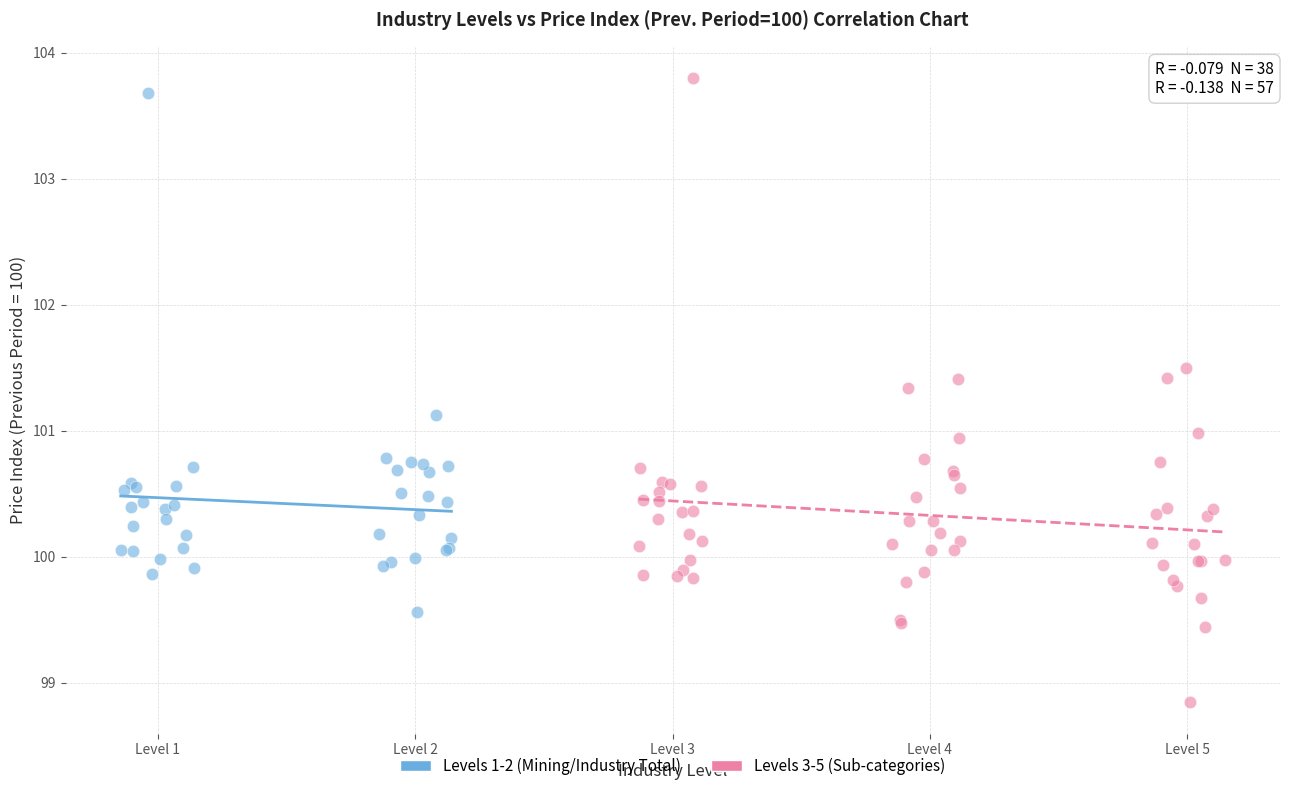

What are all the series names shown in the legend?

Levels 1-2 (Mining/Industry Total), Levels 3-5 (Sub-categories)